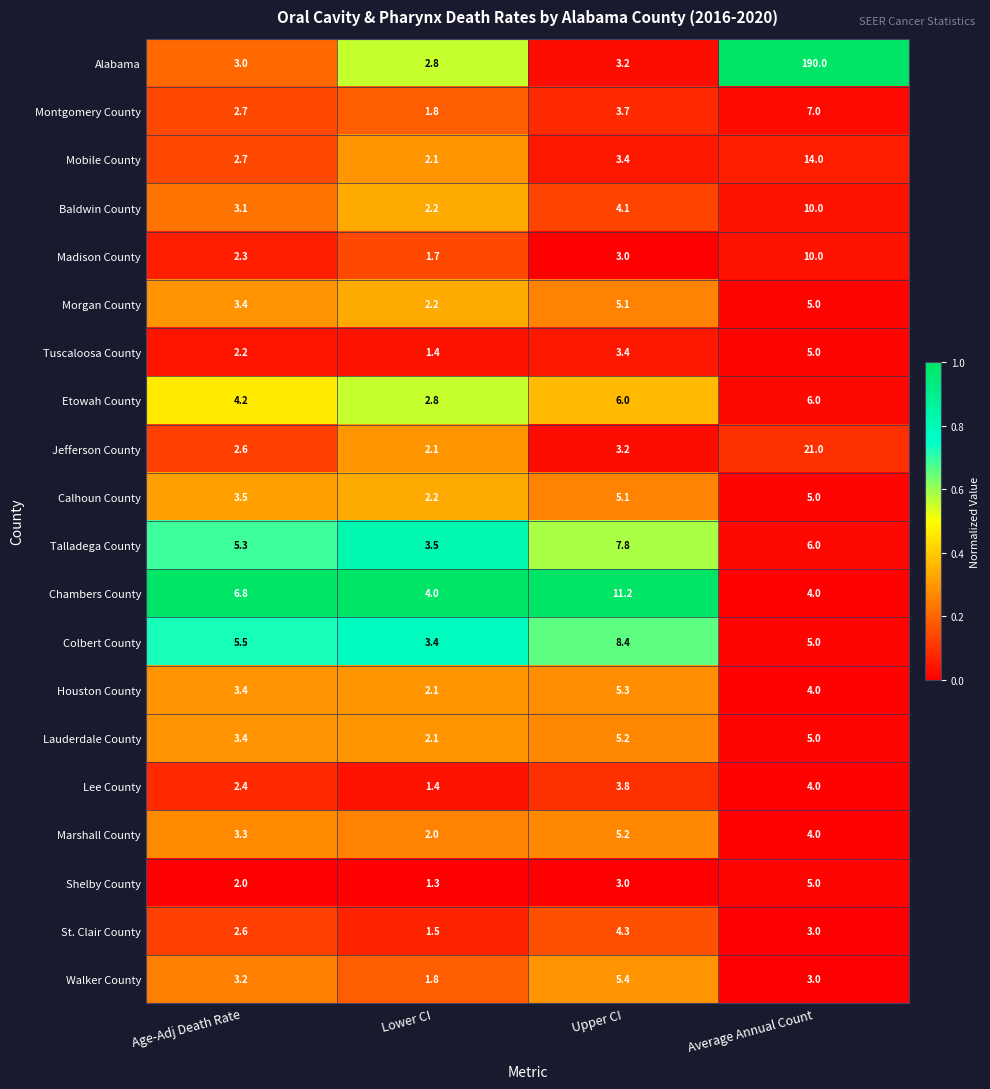

Read the Mobile County value at Lower CI.

2.1